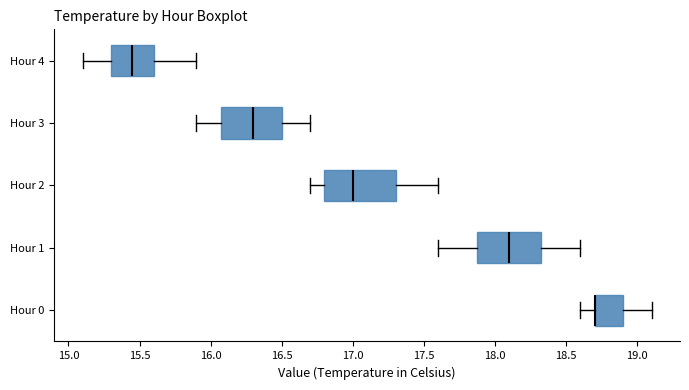

Reading bottom to top, read every box against the x-axis: the position of its median line, the range the box covers, and the ends of its whiskers. The values are not printed on the chart, so give them approximately, as read against the axis.

Hour 0: median 18.70 (drawn on the box's left edge), box 18.70 to 18.90, whiskers 18.60 to 19.10
Hour 1: median 18.10, box 17.90 to 18.35, whiskers 17.60 to 18.60
Hour 2: median 17.00, box 16.80 to 17.30, whiskers 16.70 to 17.60
Hour 3: median 16.30, box 16.10 to 16.50, whiskers 15.90 to 16.70
Hour 4: median 15.45, box 15.30 to 15.60, whiskers 15.10 to 15.90